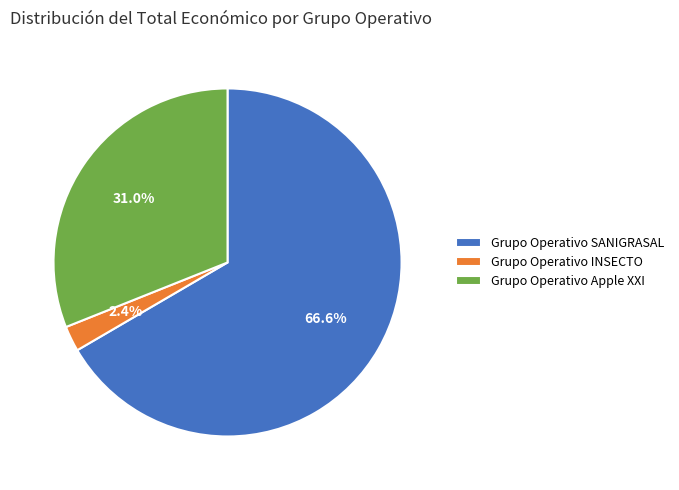

Count the number of slices in the pie.

3